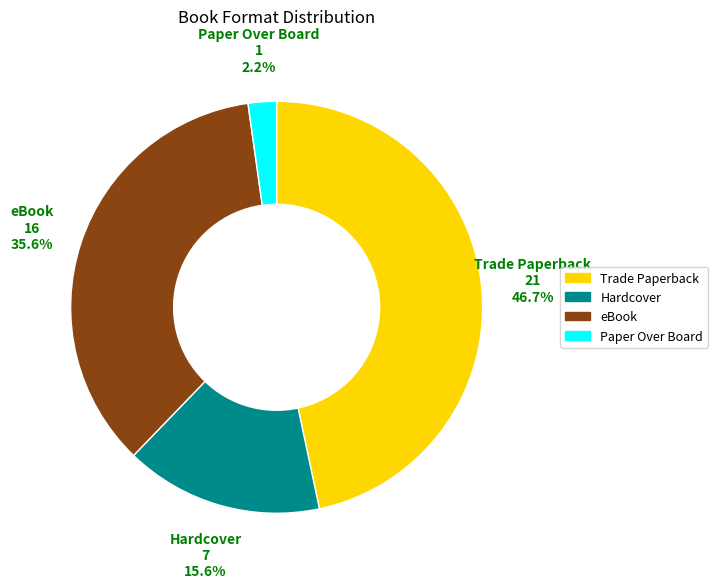

What percentage is the Trade Paperback slice, to the nearest percent?

47%